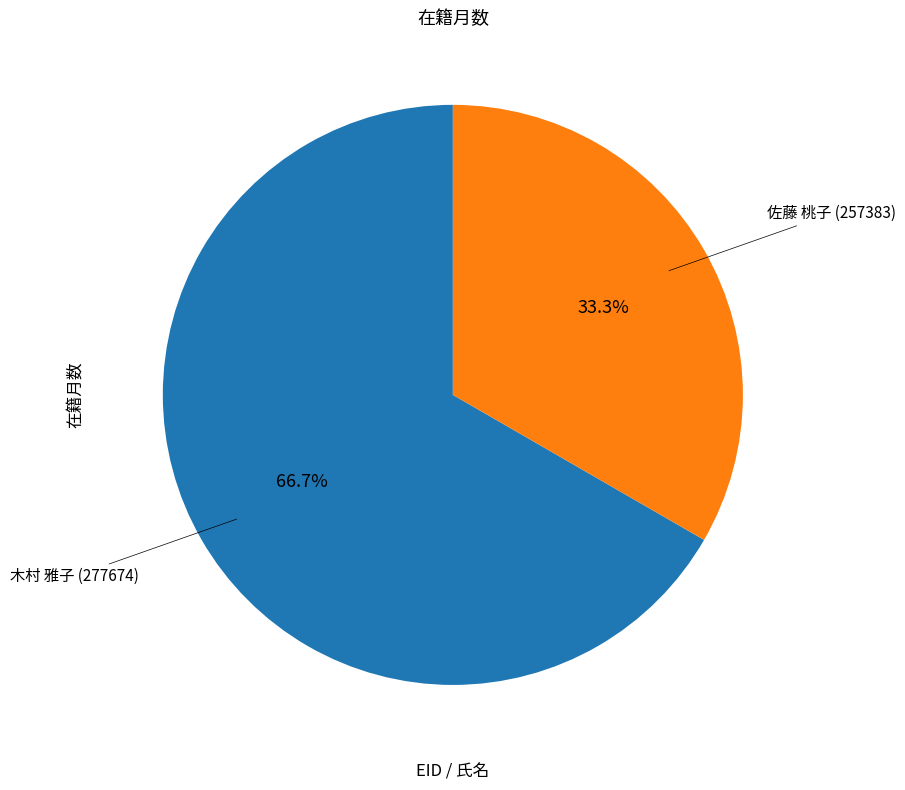

Is there a majority slice in this chart?

Yes